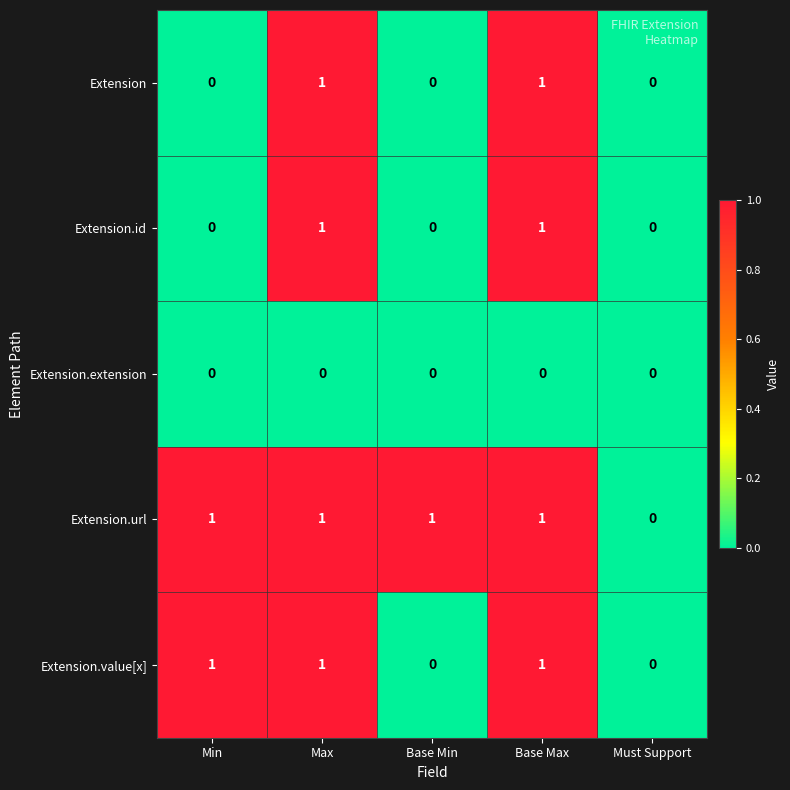

Reading right to left, list all the values displayed in this chart.

Extension: 0	1	0	1	0
Extension.id: 0	1	0	1	0
Extension.extension: 0	0	0	0	0
Extension.url: 0	1	1	1	1
Extension.value[x]: 0	1	0	1	1